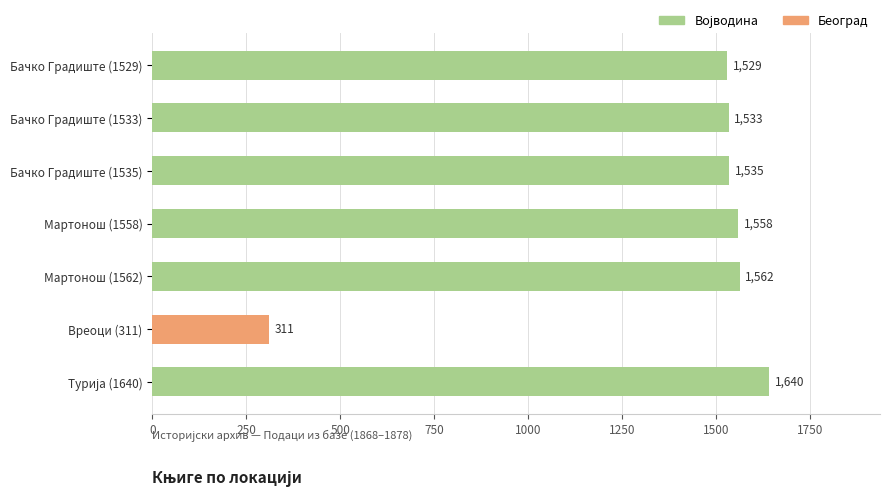

Read the value at Мартонош (1562), to the nearest 10.

1560